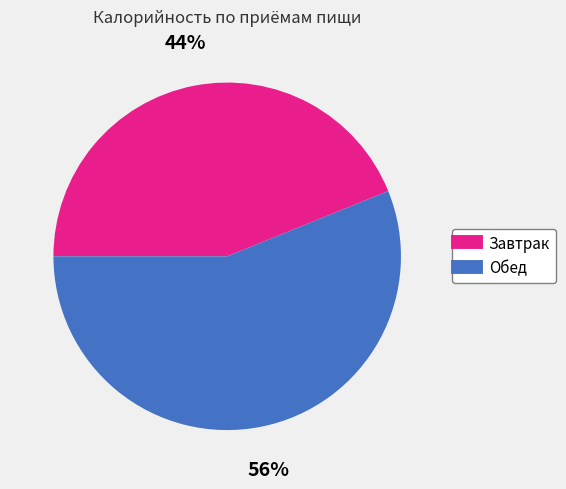

Is it true that Обед is 46% of the pie?

False